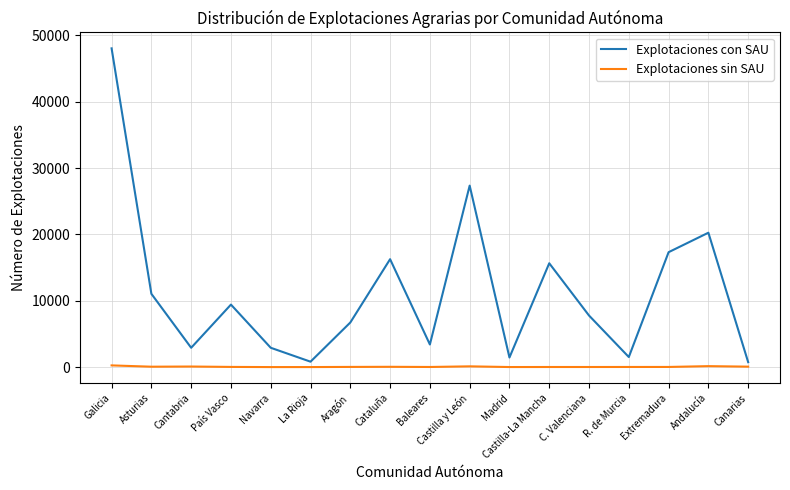

Where is the first local minimum for Explotaciones con SAU?

Cantabria